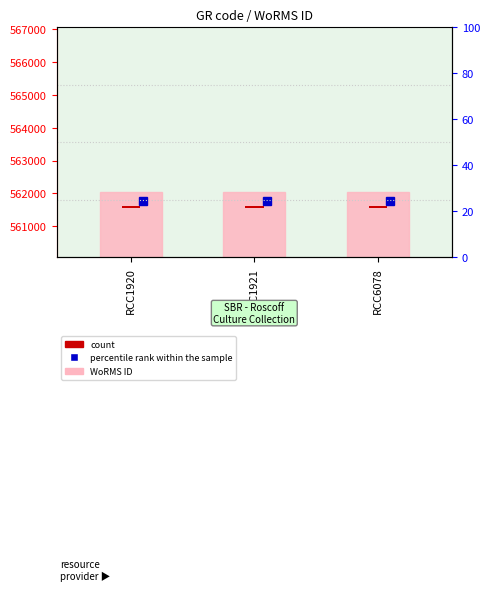

What is the maximum value for WoRMS ID?

562053.0